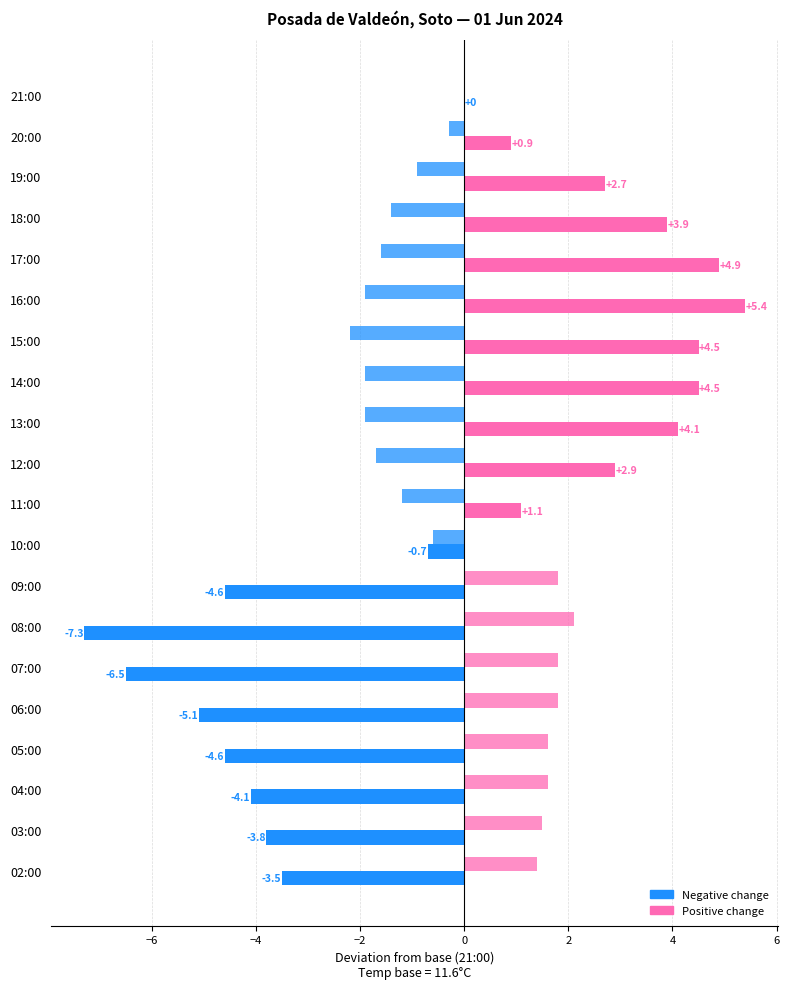

What is the smallest value displayed?

-7.3